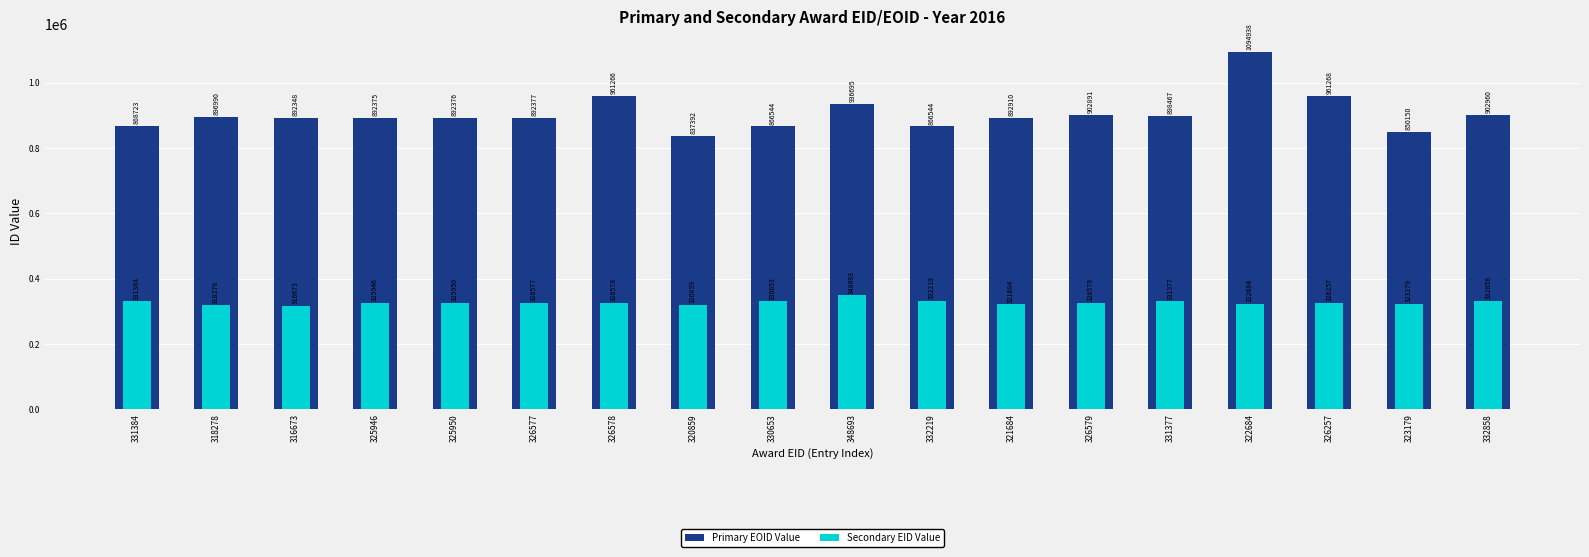

Reading left to right, transcribe all the data shown in this chart.

Primary EOID Value: 868723	896990	892348	892375	892376	892377	961266	837392	866544	936695	866544	892910	902891	898467	1094938	961268	850150	902960
Secondary EID Value: 331384	318278	316673	325946	325950	326577	326578	320859	330653	348693	332219	321684	326579	331377	322684	326257	323179	332858